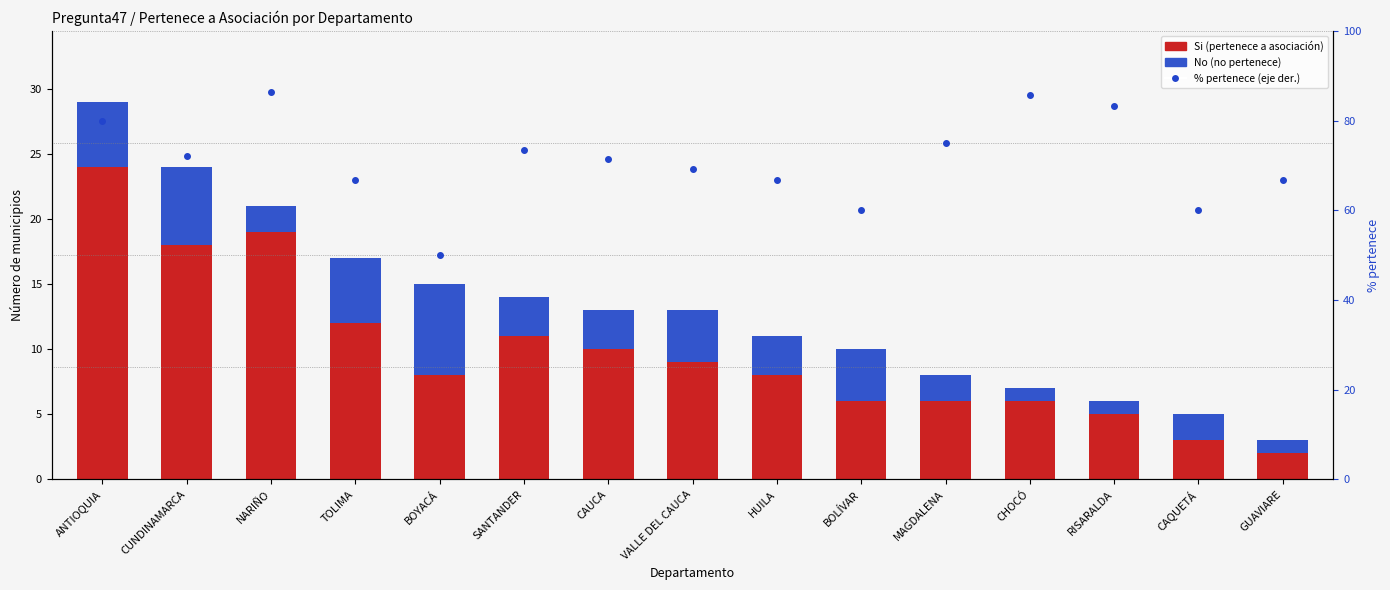

True or false: Si (pertenece) has a value of 19.0 at NARIÑO.

True